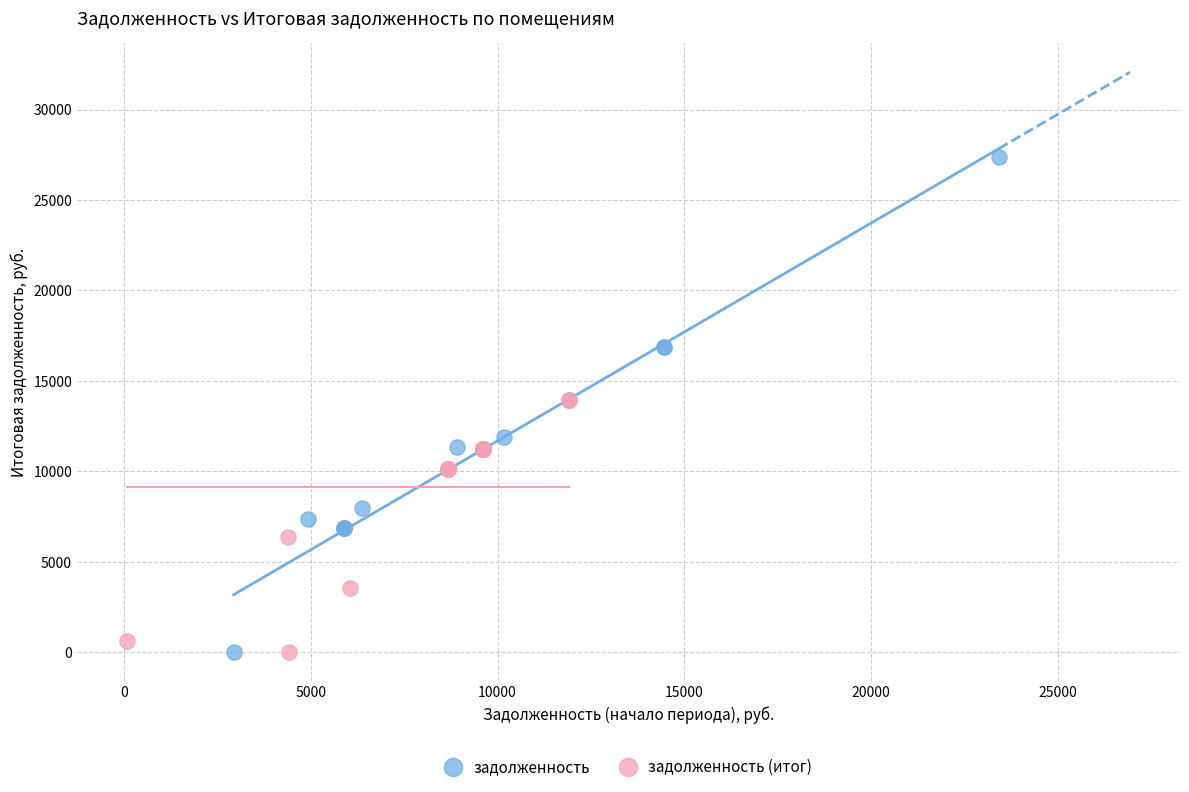

Which series contains the highest Y value?

задолженность